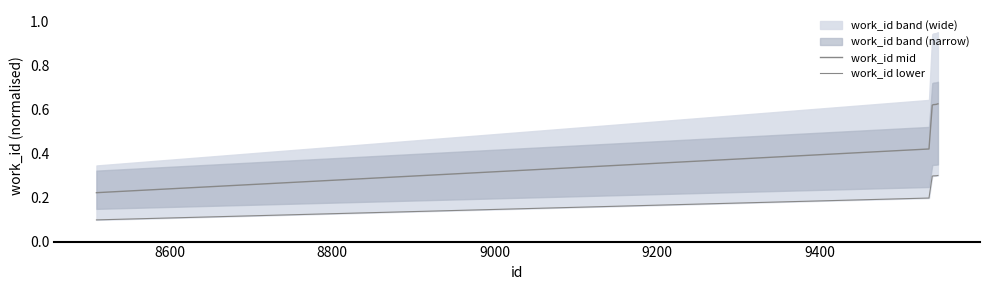

Count the work_id mid values in the range 0 to 1.

10